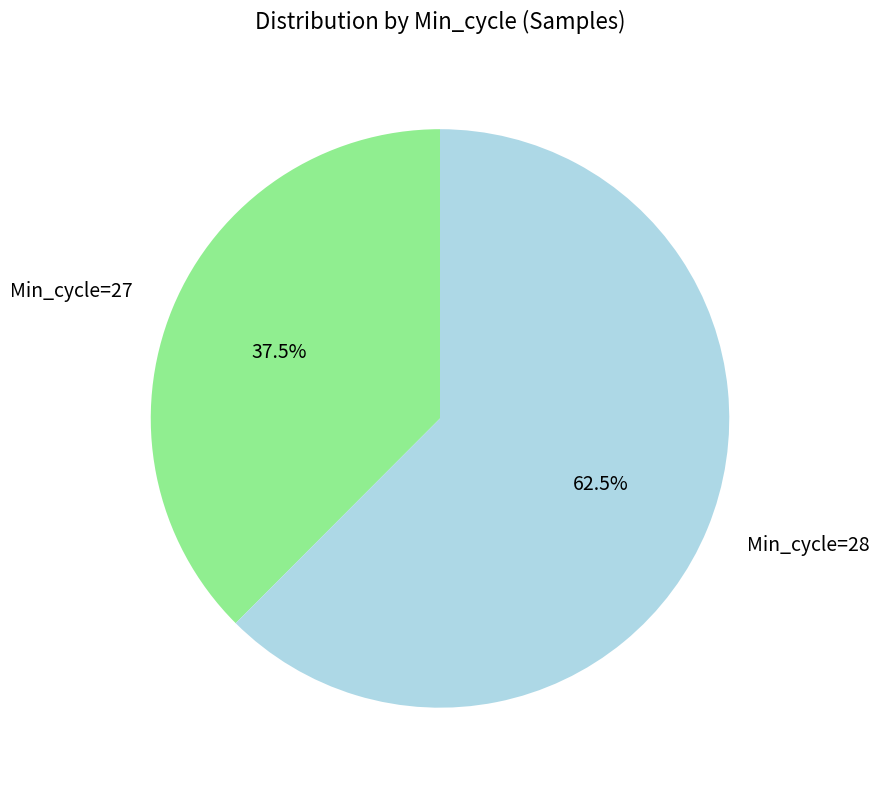

What percentage do Min_cycle=28 and Min_cycle=27 together represent?

100.0%